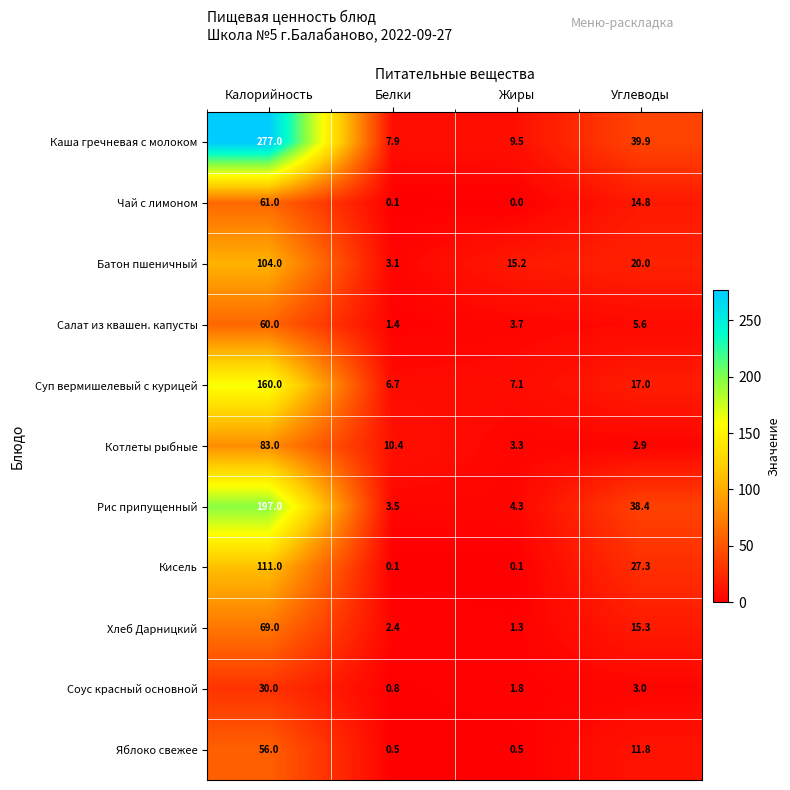

Which label corresponds to the smallest value in the chart?

Жиры